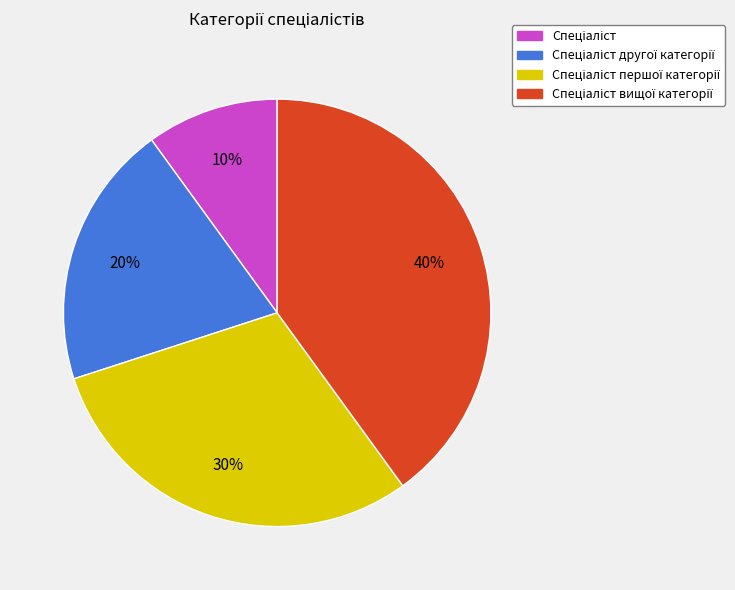

To the nearest percent, what is the average slice percentage?

25%